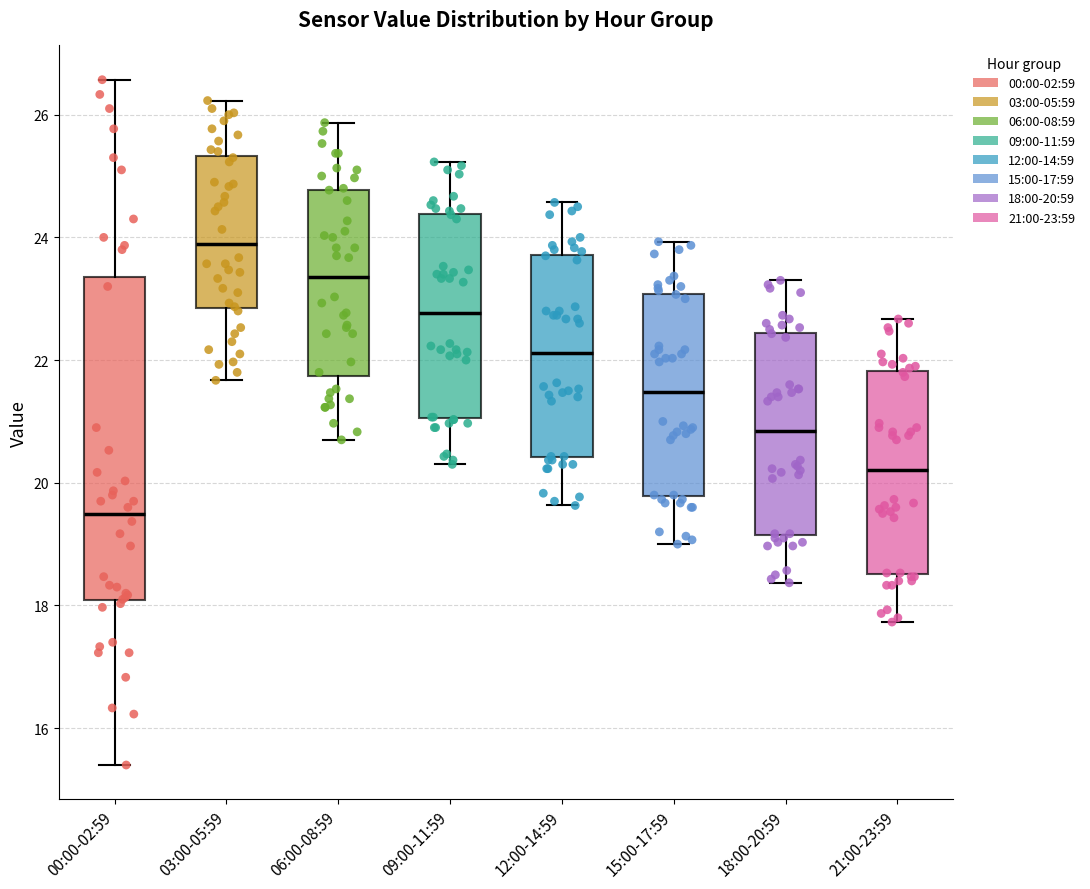

Which box's median line is the lowest?

00:00-02:59